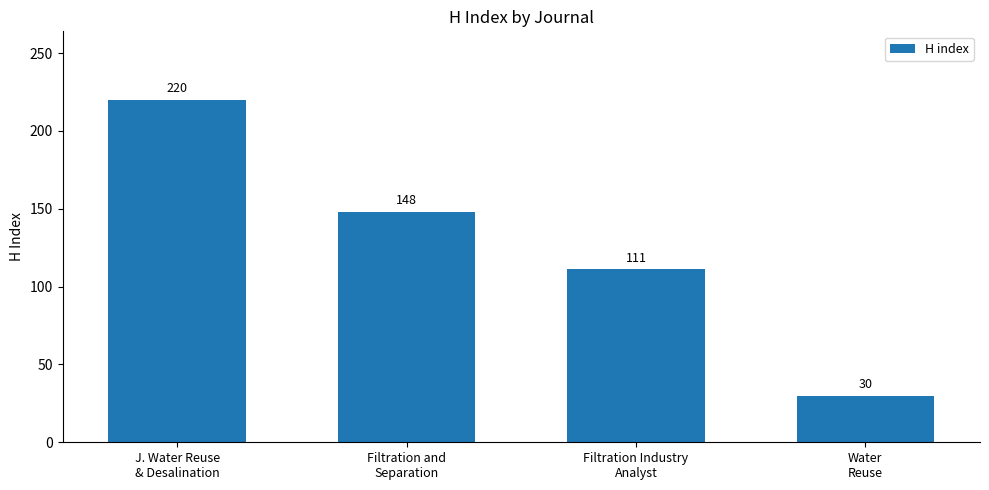

What is the average value?

127